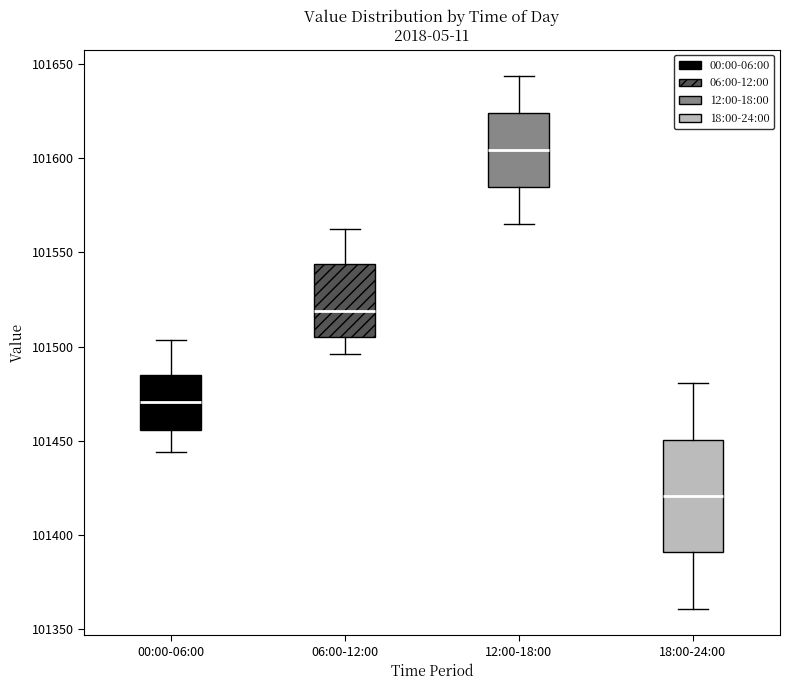

Where is the upper edge of the box for 06:00-12:00 on the y-axis? The values are not printed on the chart, so give them approximately, as read against the axis.

101545